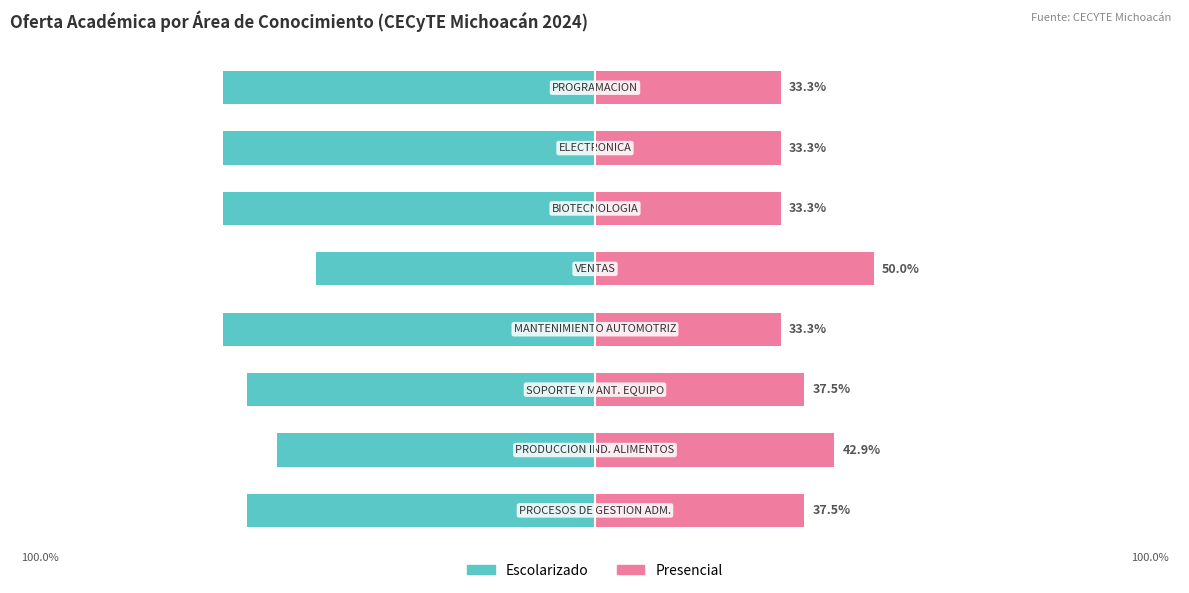

Reading left to right, list all the values displayed in this chart.

Escolarizado: 0=-62.5	1=-57.1	2=-62.5	3=-66.7	4=-50.0	5=-66.7	6=-66.7	7=-66.7
Presencial: 0=37.5	1=42.9	2=37.5	3=33.3	4=50.0	5=33.3	6=33.3	7=33.3